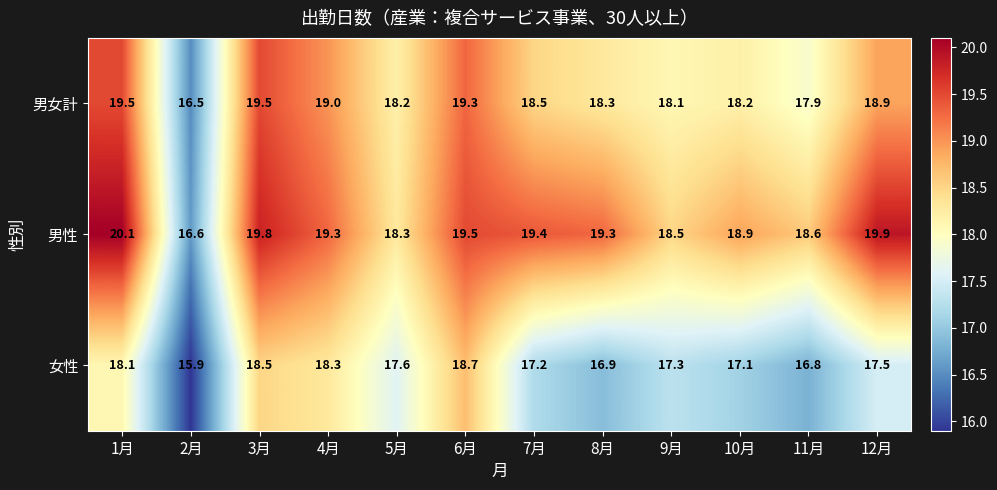

Count the number of categories in the chart.

12